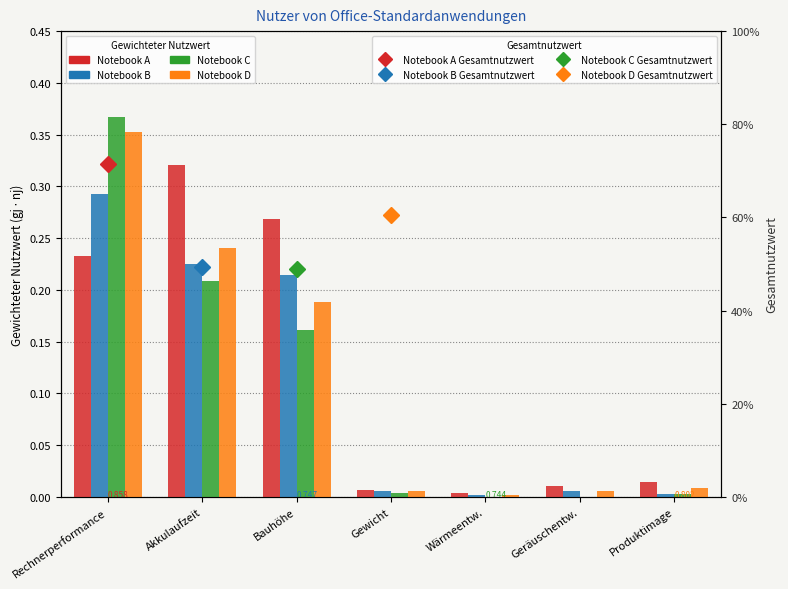

Which series has the largest total across all categories?

Notebook A